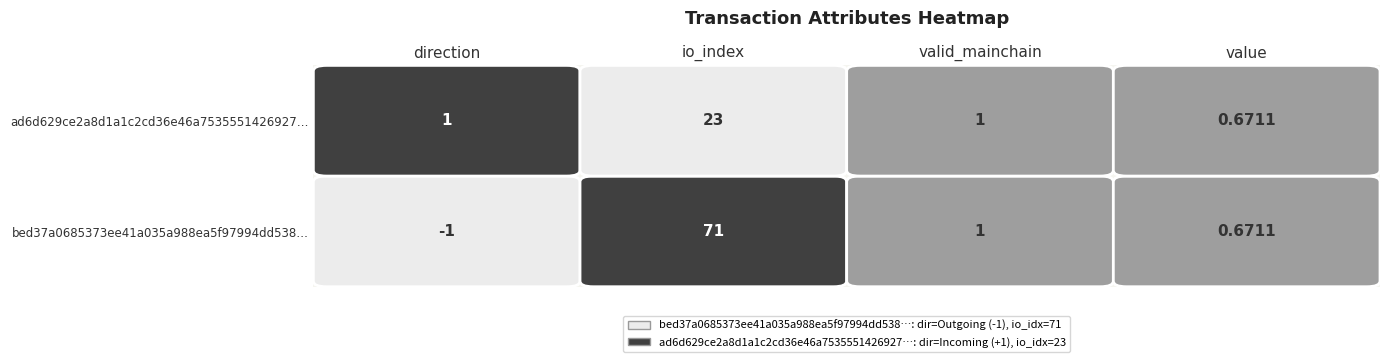

What is the sum of all bed37a0685373ee41a035a988ea5f97994dd538 values?

71.7